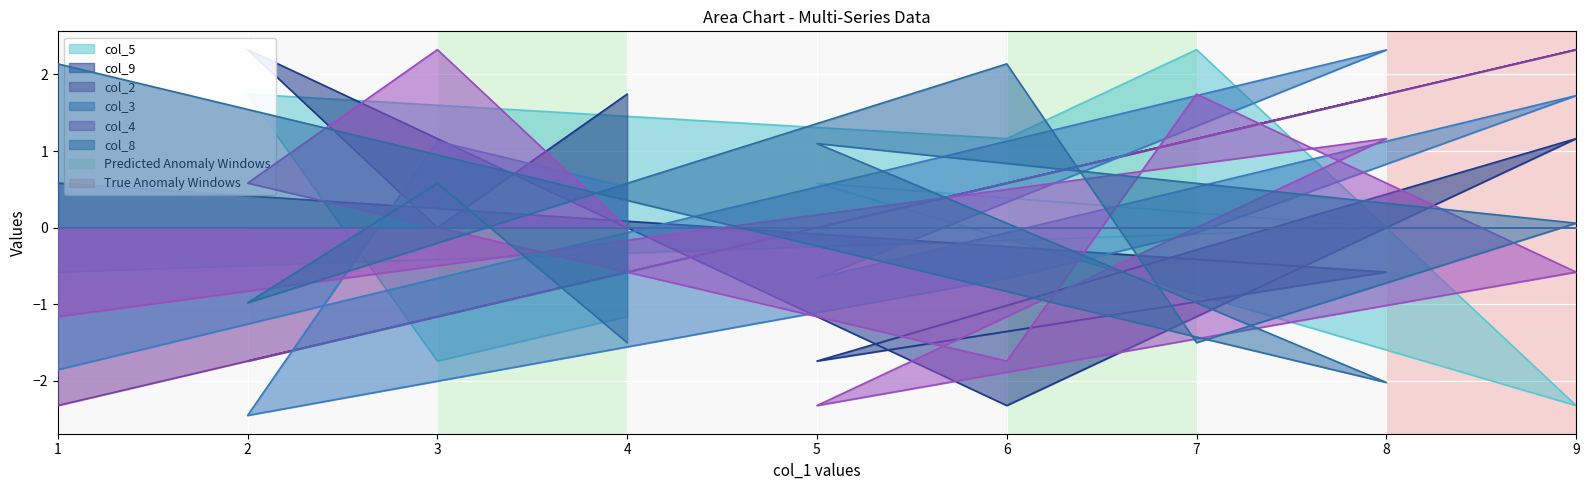

After their last crossing, which series has the higher values: col_3 or col_5?

col_3